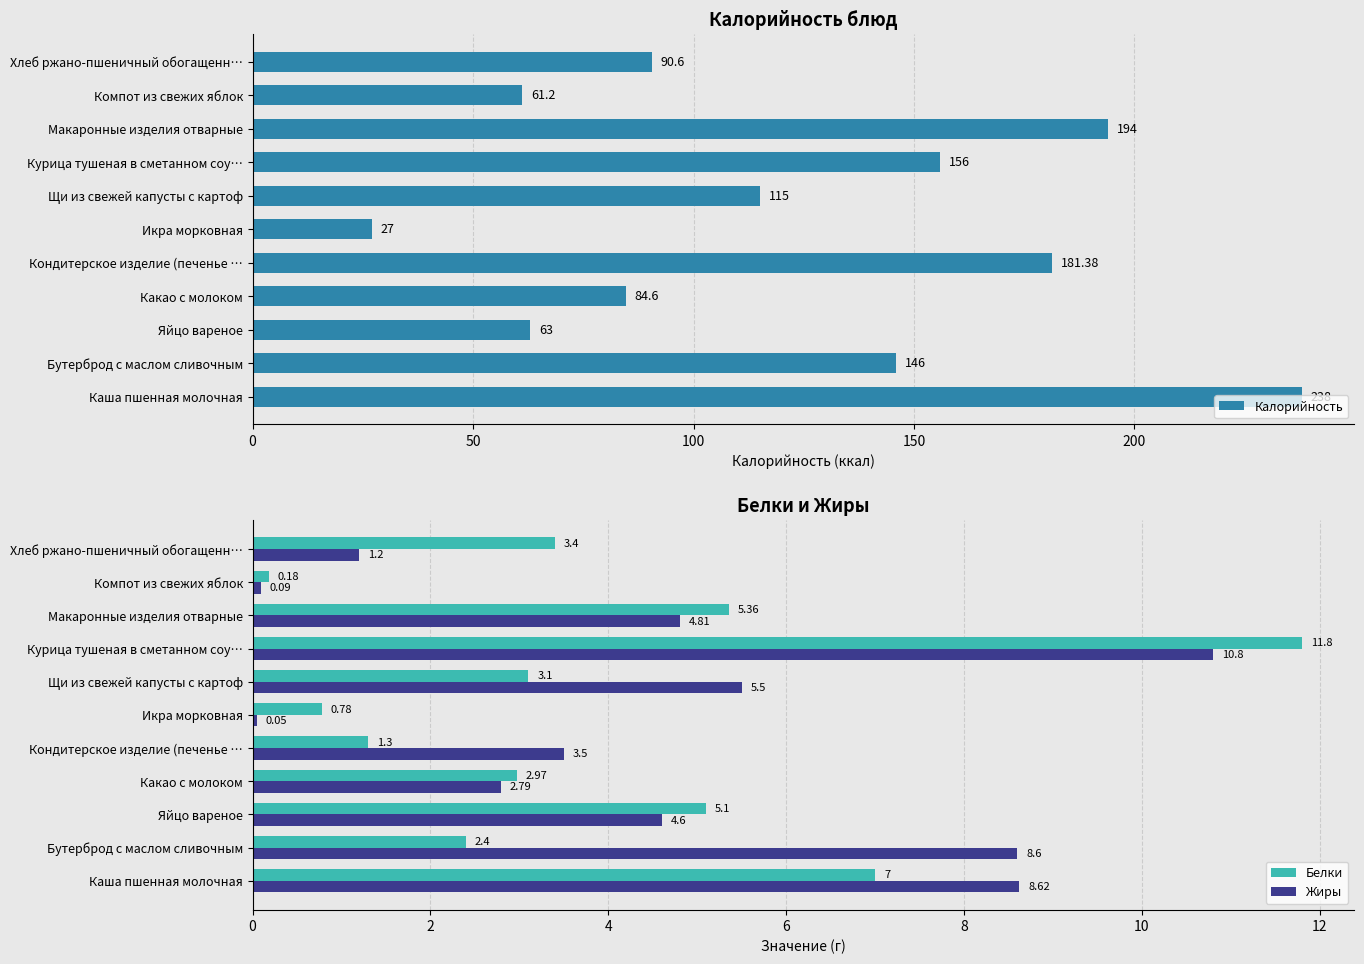

What is the difference between the Жиры values at Курица тушеная в сметанном соу… and Кондитерское изделие (печенье …?

7.3